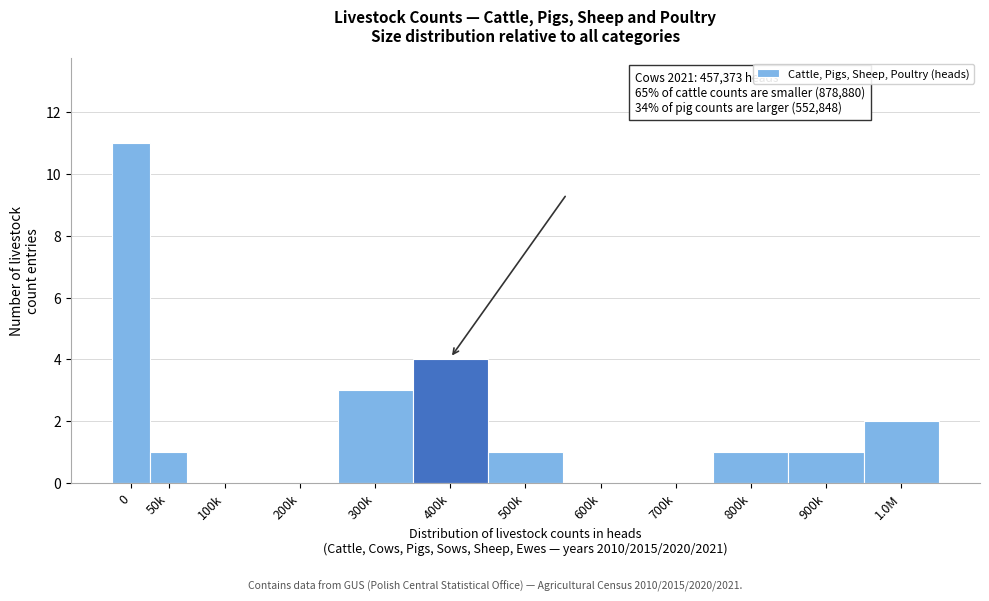

Reading right to left, what are all the values shown in this chart?

1.0M=2	900k=1	800k=1	700k=0	600k=0	500k=1	400k=4	300k=3	200k=0	100k=0	50k=1	0=11